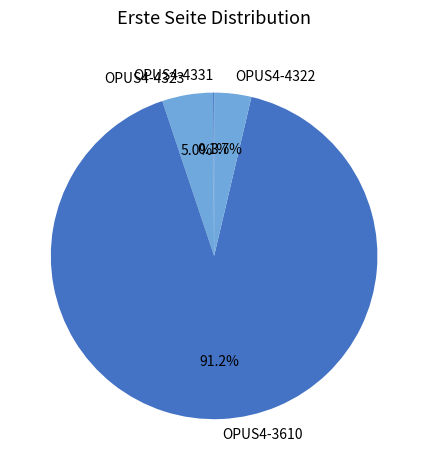

Is OPUS4-3610 the majority of the pie?

Yes